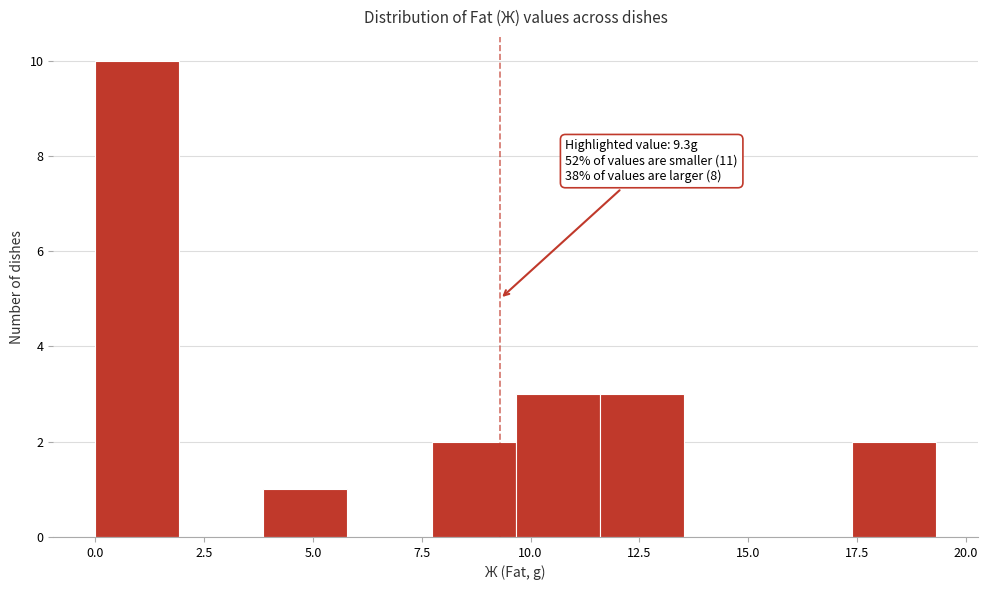

Around what value on the x-axis is the tallest bar? Give the approximate position of its centre, as read against the axis.

1.0